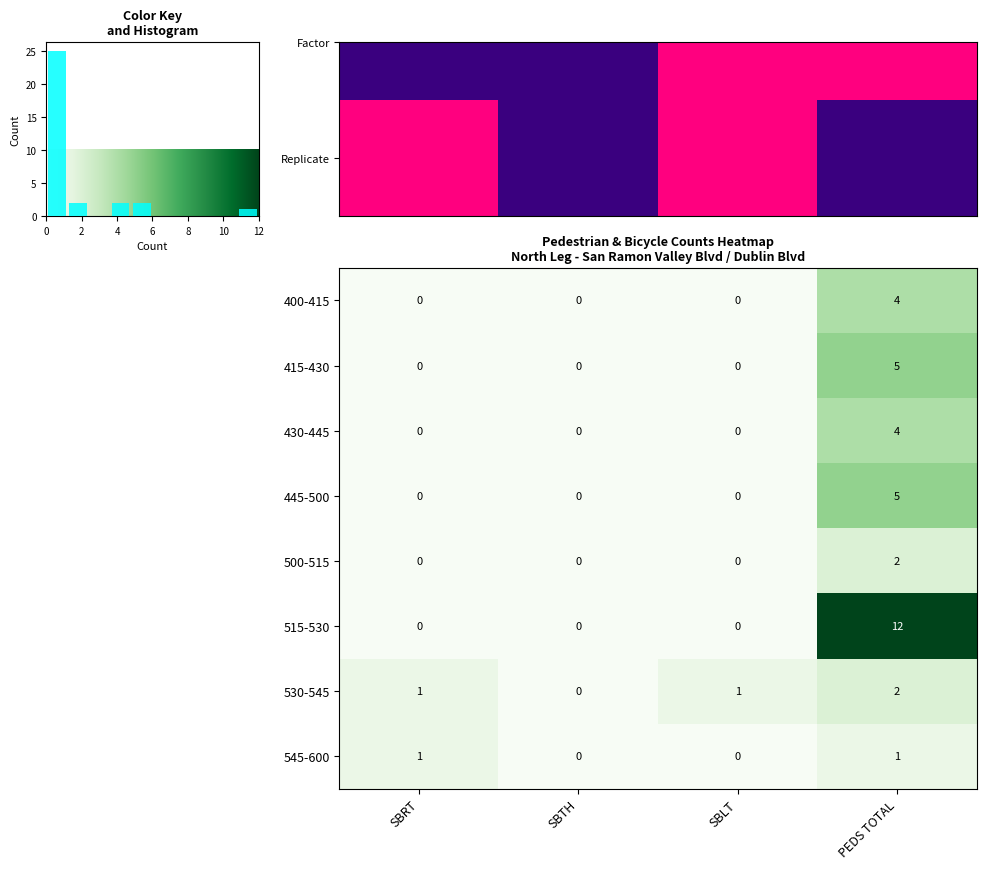

Is it true that 415-430 equals 0 at SBRT?

True